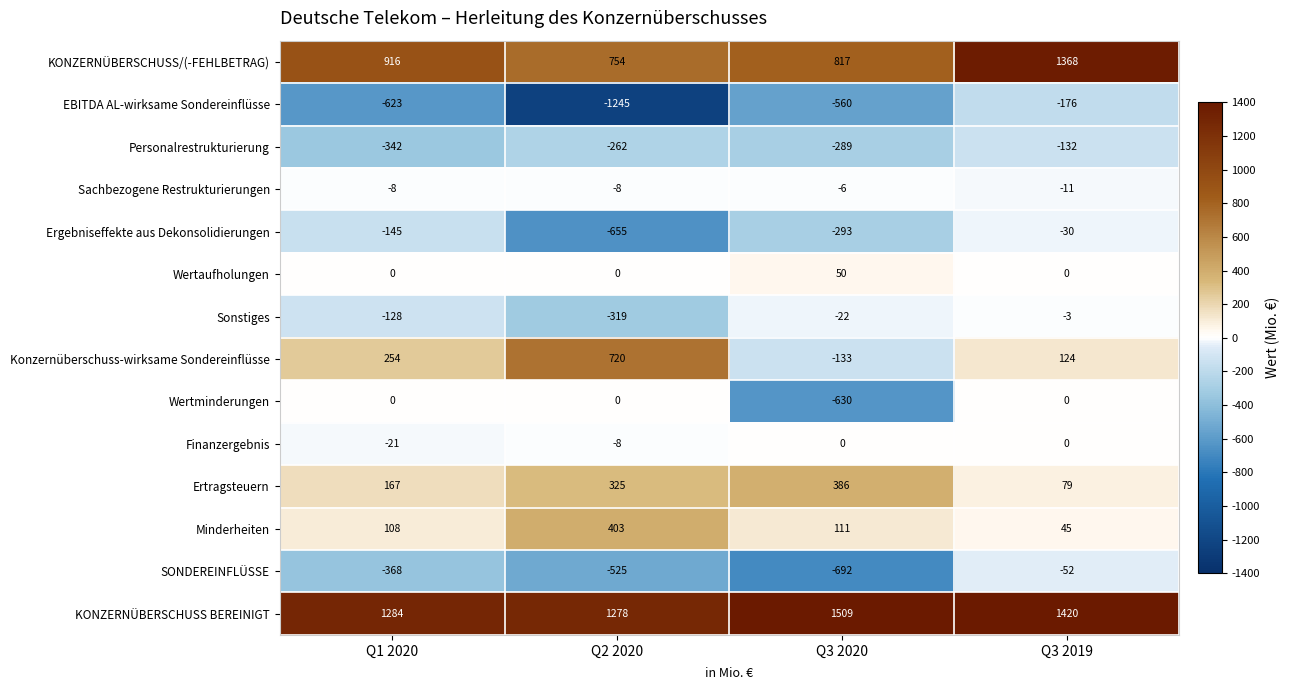

The Ertragsteuern series shows 508 at Q3 2020. True or false?

False